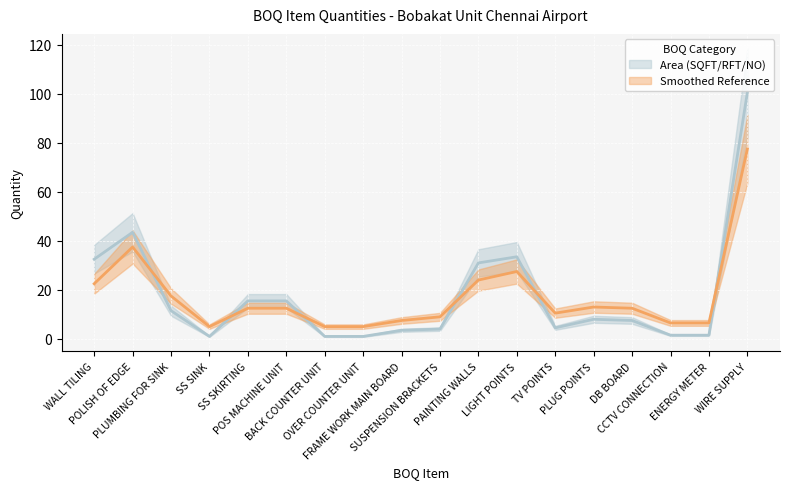

Where does the Smoothed Reference series first go above 8?

WALL TILING